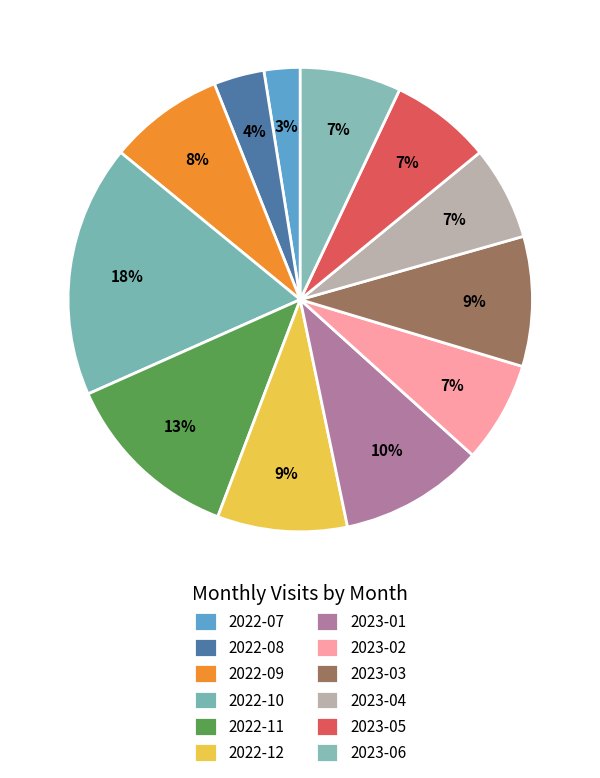

To the nearest percent, what is the combined percentage of 2023-01 and 2023-05?

17%